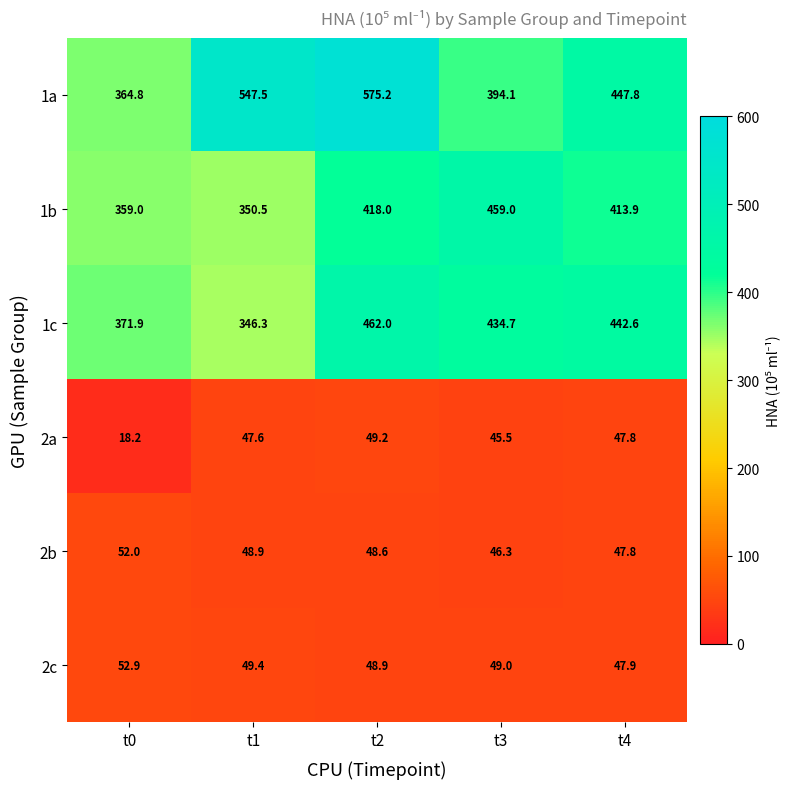

Which series has the largest total across all categories?

1a